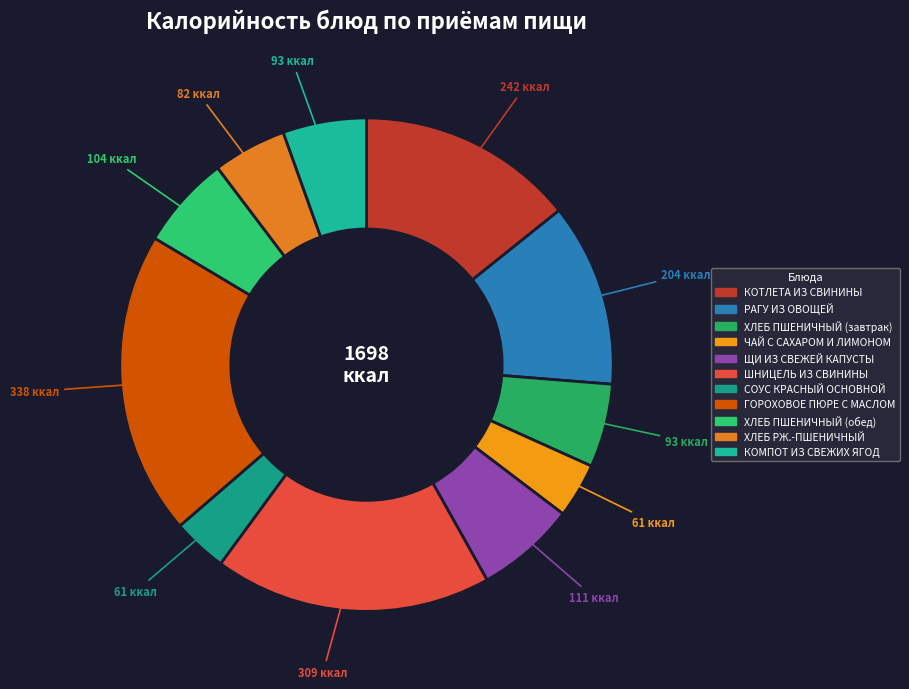

Is the sum of ЩИ ИЗ СВЕЖЕЙ КАПУСТЫ and РАГУ ИЗ ОВОЩЕЙ greater than half?

No